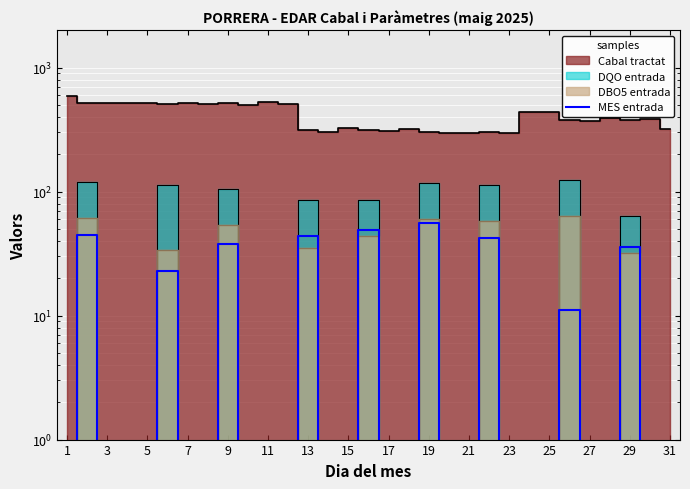

How many interior local peaks (higher than both neighbors) does the data have?

9